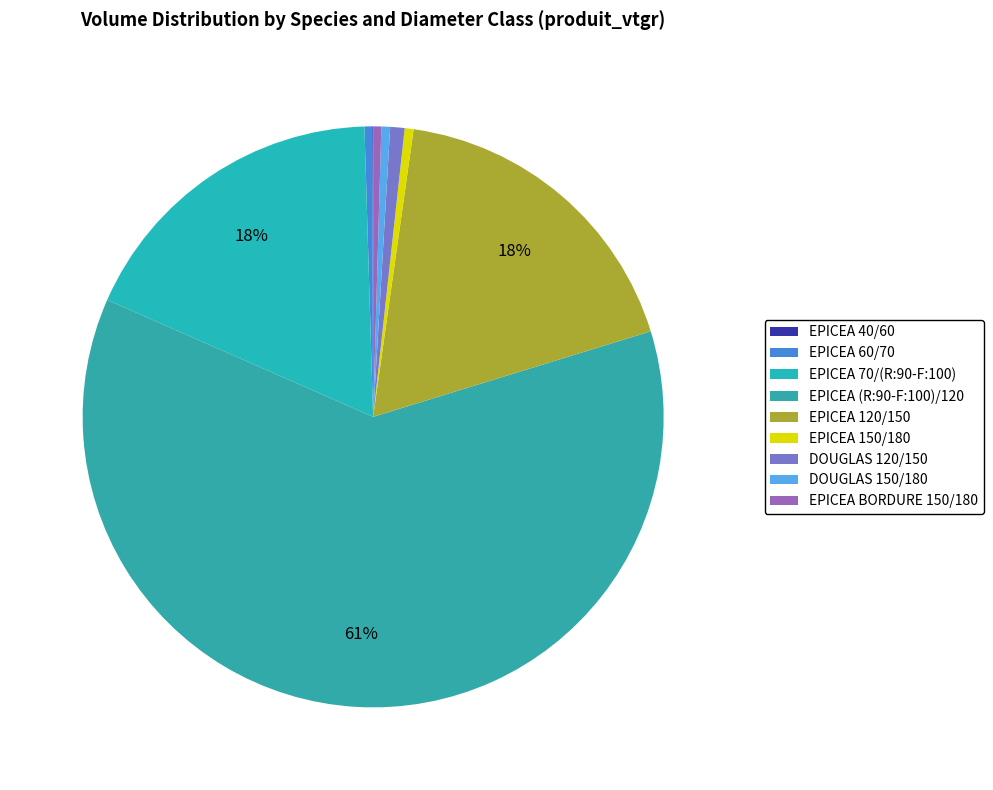

Does EPICEA (R:90-F:100)/120 account for over 50% of the chart?

Yes